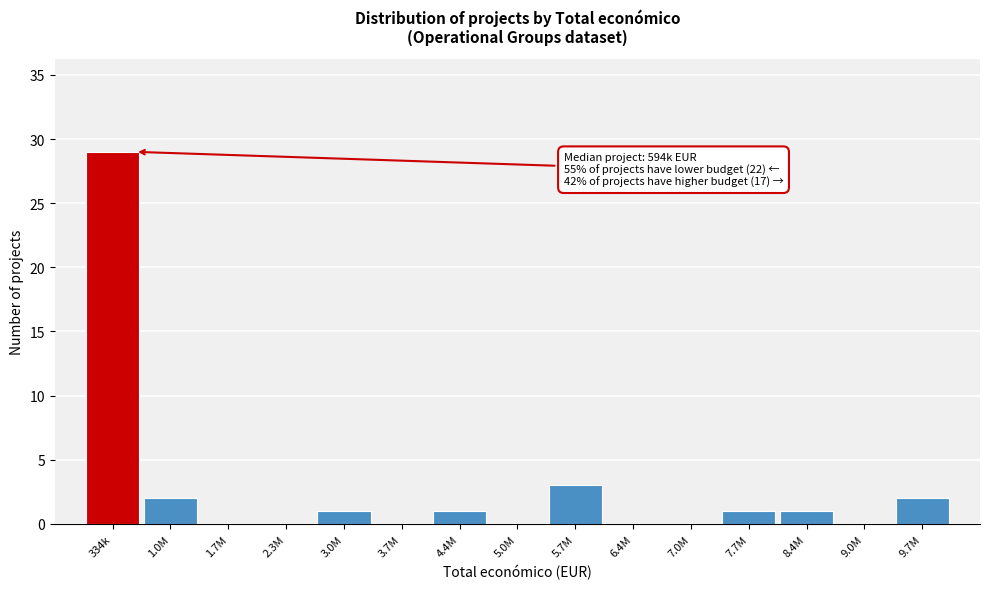

Reading left to right, list all the values displayed in this chart.

334k=29	1.0M=2	1.7M=0	2.3M=0	3.0M=1	3.7M=0	4.4M=1	5.0M=0	5.7M=3	6.4M=0	7.0M=0	7.7M=1	8.4M=1	9.0M=0	9.7M=2